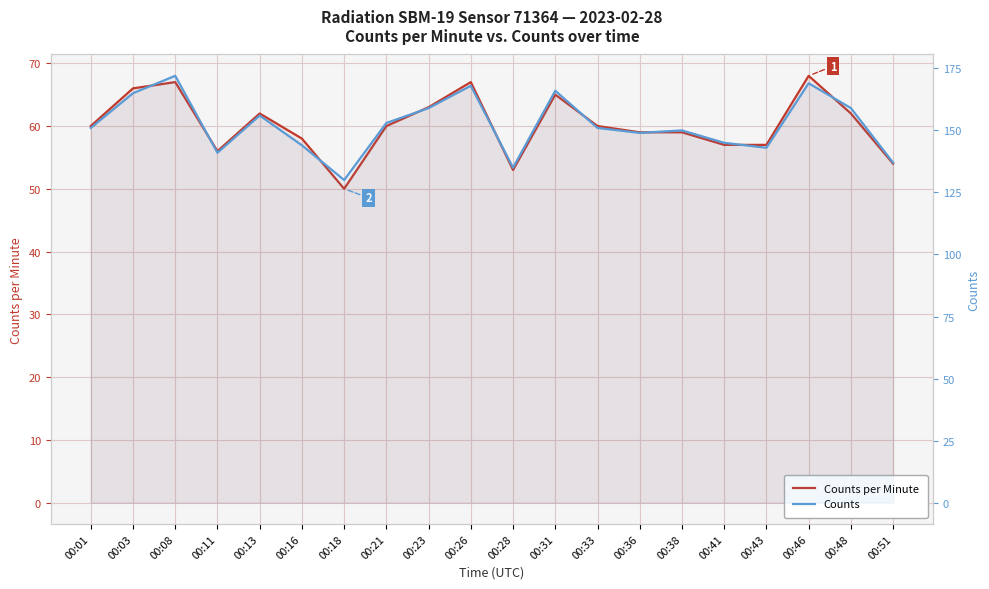

Does the chart display data point markers on the line(s)?

No